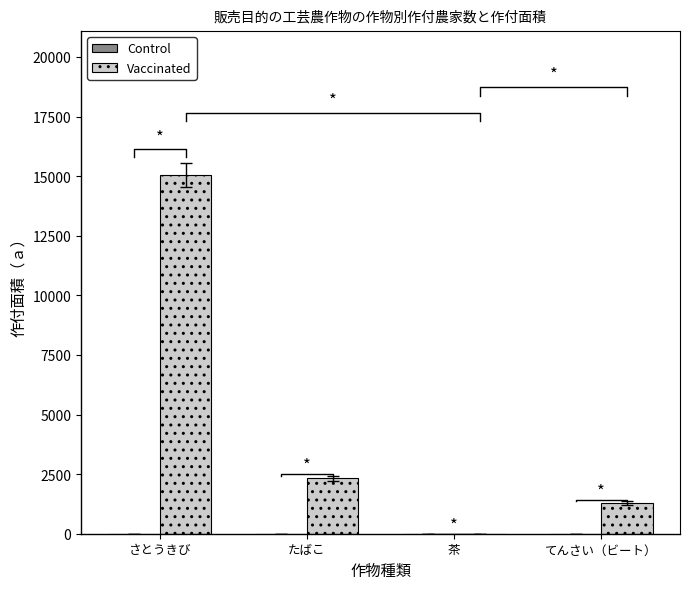

Which series has the widest spread of values?

Vaccinated